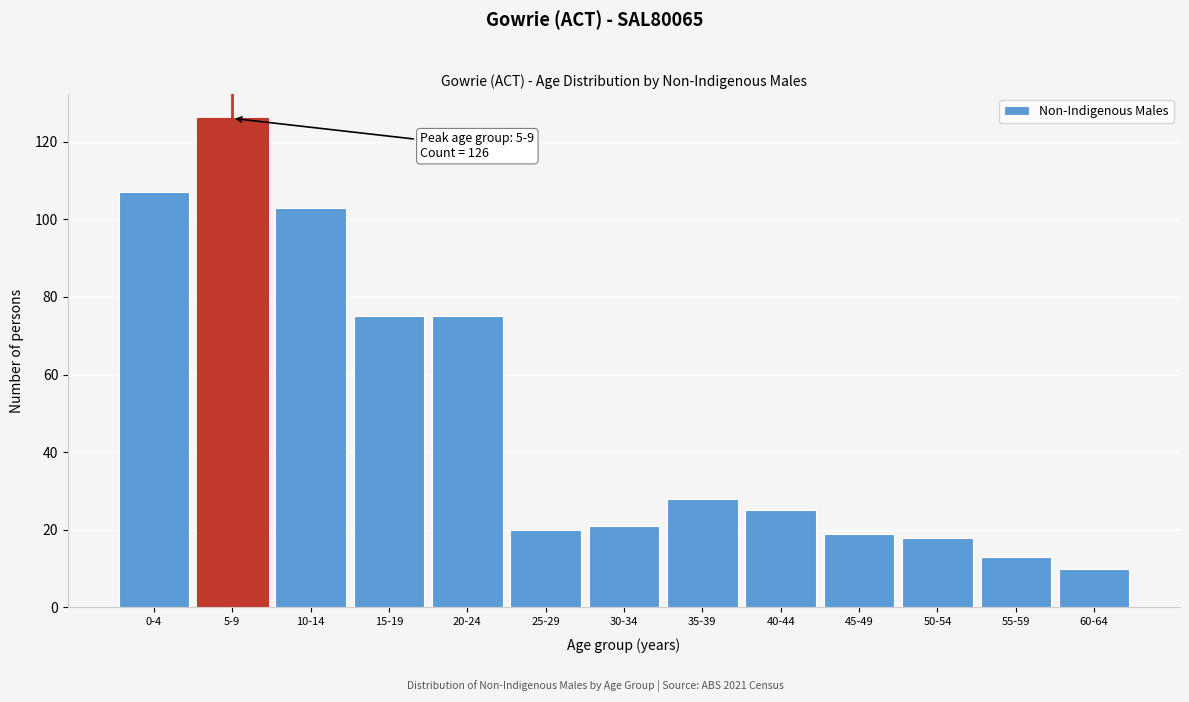

Reading left to right, extract all data points from this chart.

0-4=107	5-9=126	10-14=103	15-19=75	20-24=75	25-29=20	30-34=21	35-39=28	40-44=25	45-49=19	50-54=18	55-59=13	60-64=10